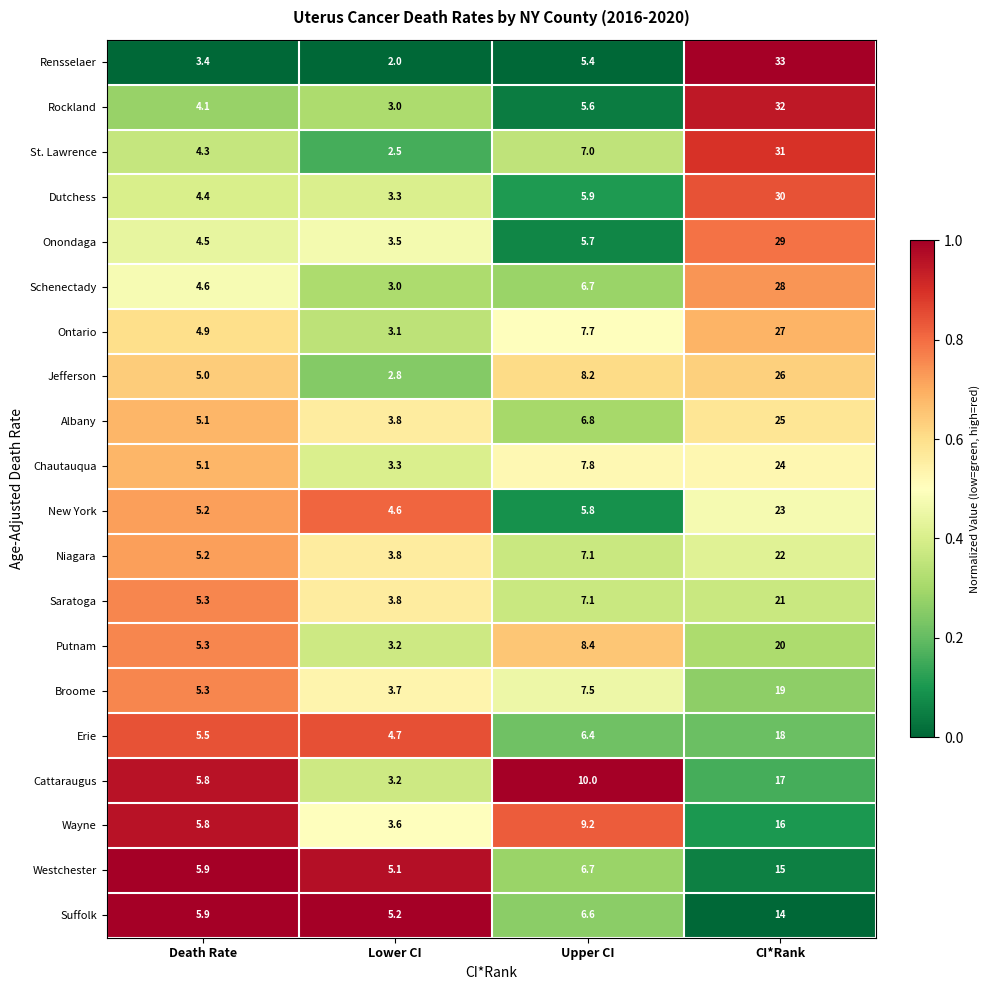

Which series has the largest range (max minus min)?

Rensselaer